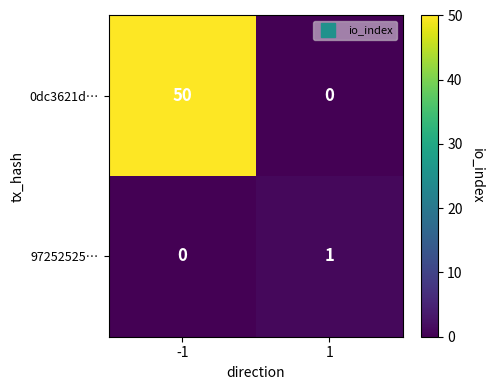

What is the sum of the 0dc3621d… values at 1 and -1?

50